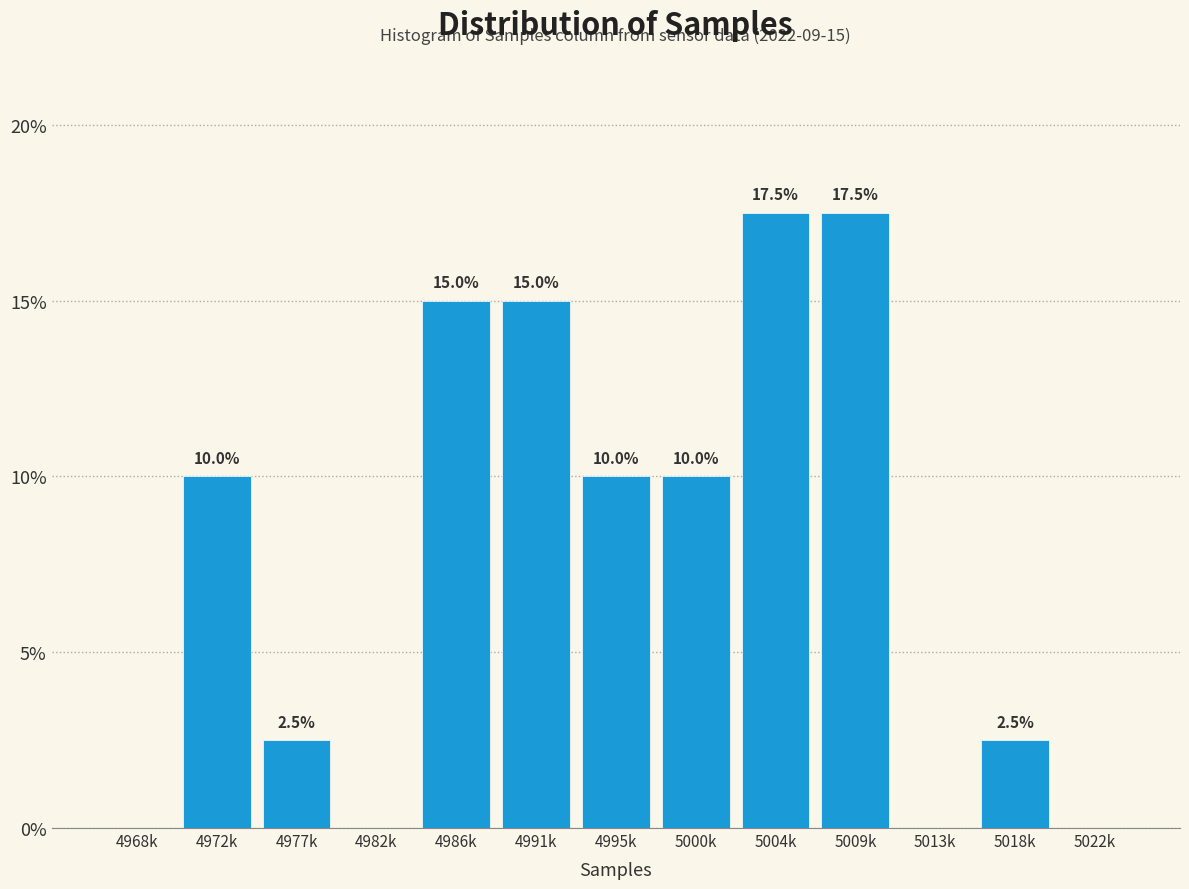

Reading right to left, list all the values displayed in this chart.

5022k=0.0	5018k=2.5	5013k=0.0	5009k=17.5	5004k=17.5	5000k=10.0	4995k=10.0	4991k=15.0	4986k=15.0	4982k=0.0	4977k=2.5	4972k=10.0	4968k=0.0